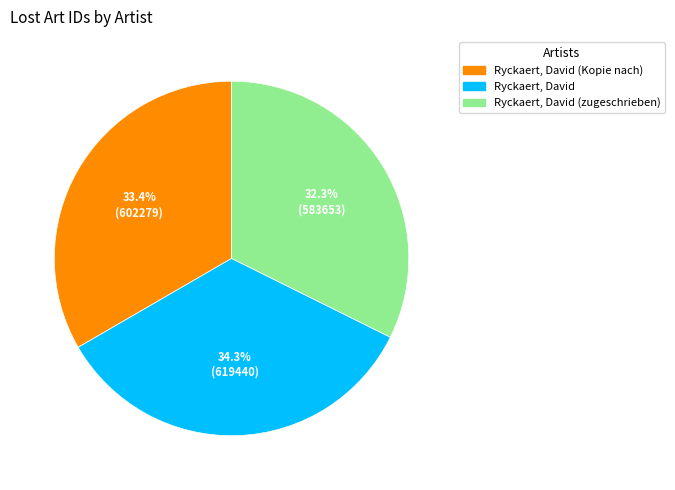

Count the number of slices in the pie.

3